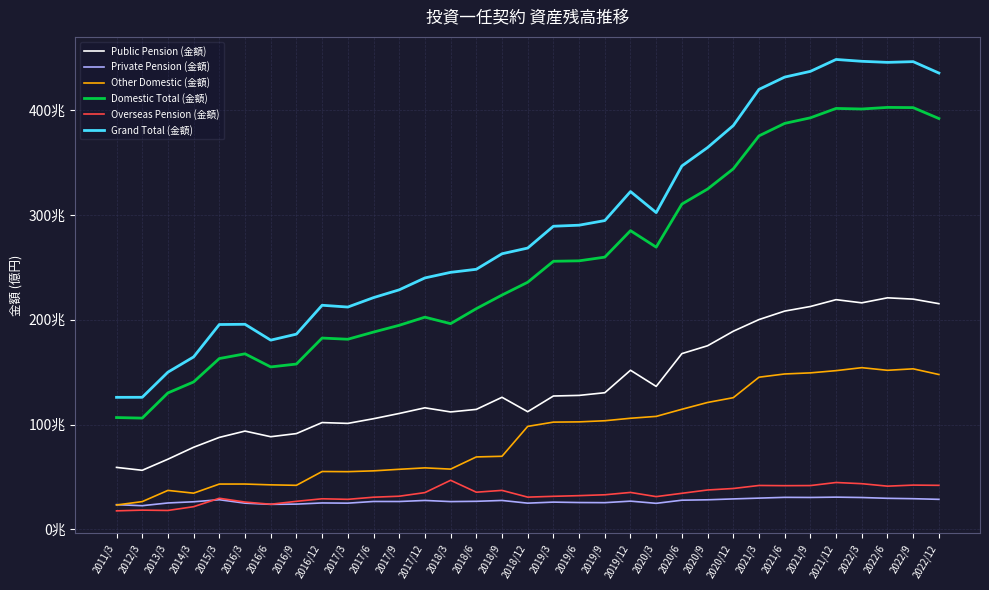

What is the label of the 16th point from the left?

2018/9